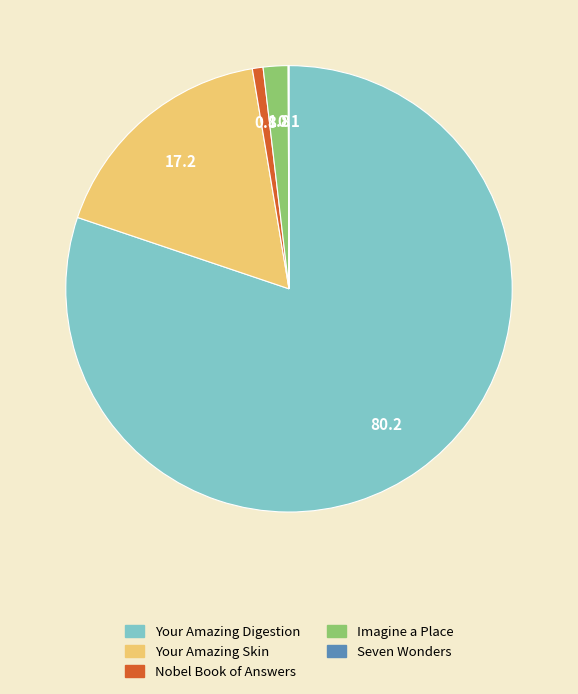

Between Nobel Book of Answers and Imagine a Place, which is larger?

Imagine a Place